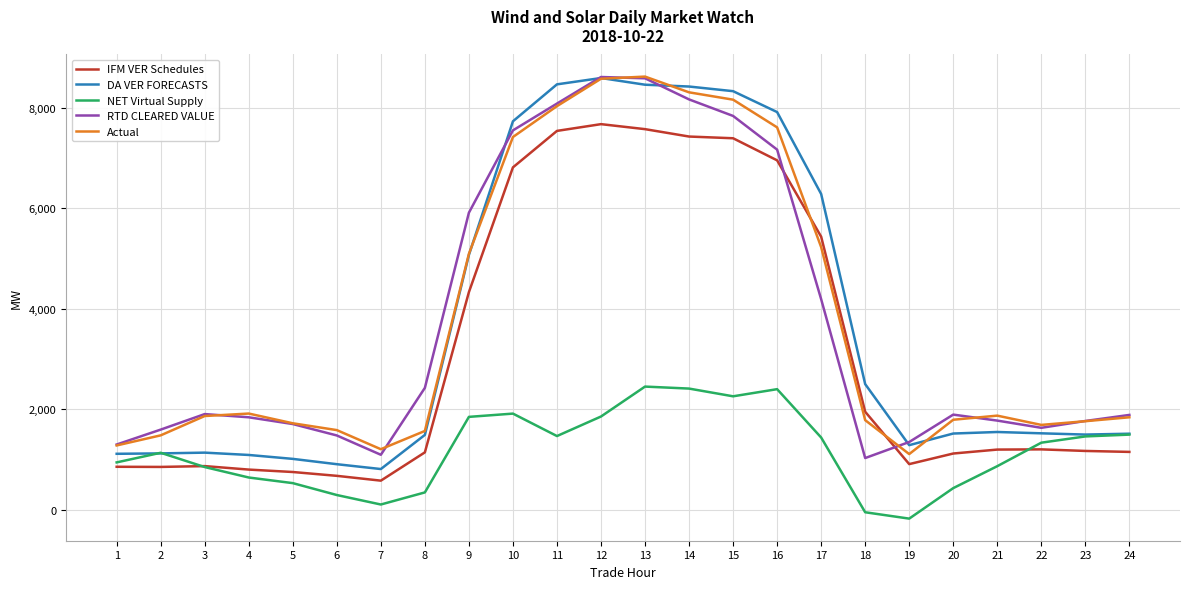

The value of IFM VER Schedules at 4 is 1316.3. True or false?

False